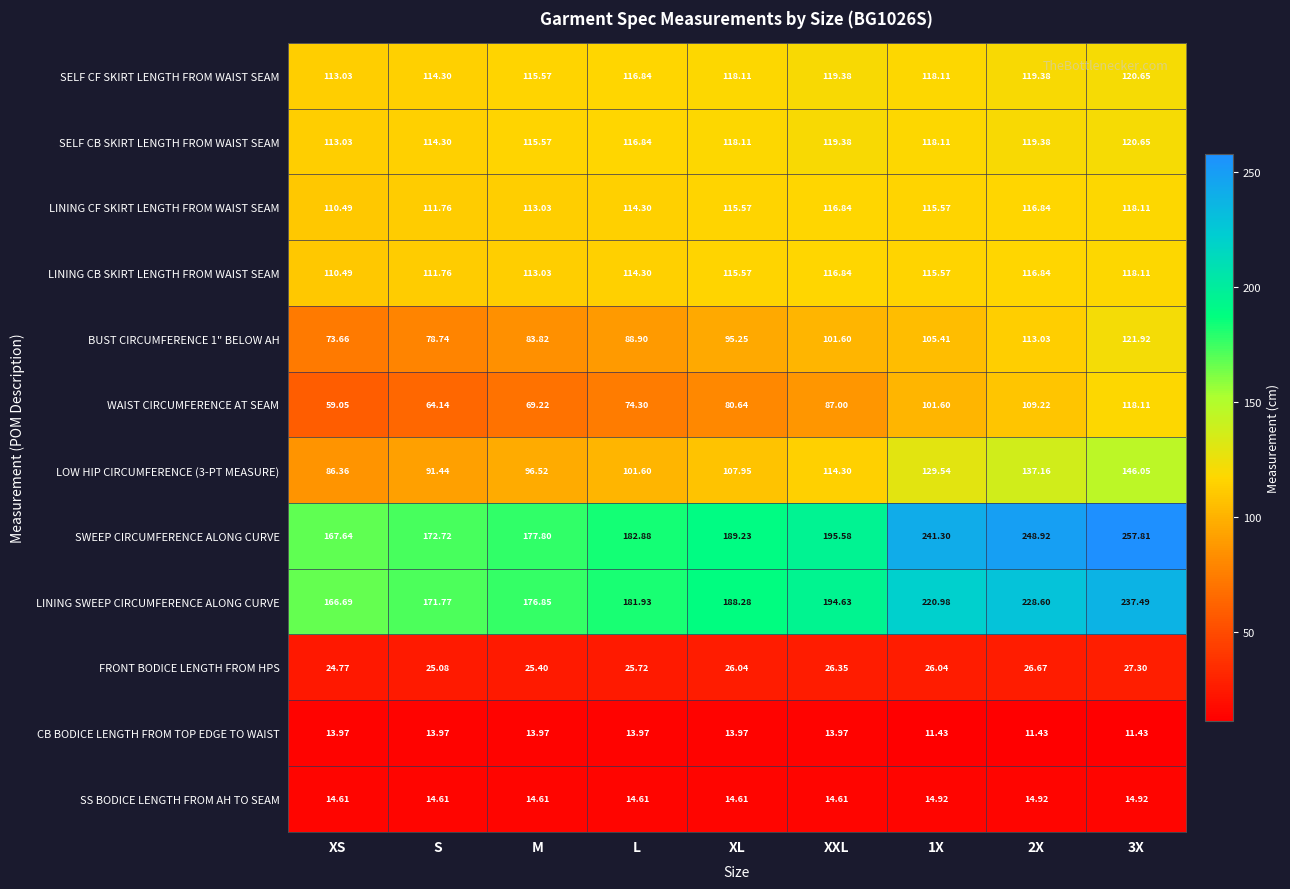

Between XS and L, which series saw the biggest shift?

WAIST CIRCUMFERENCE AT SEAM